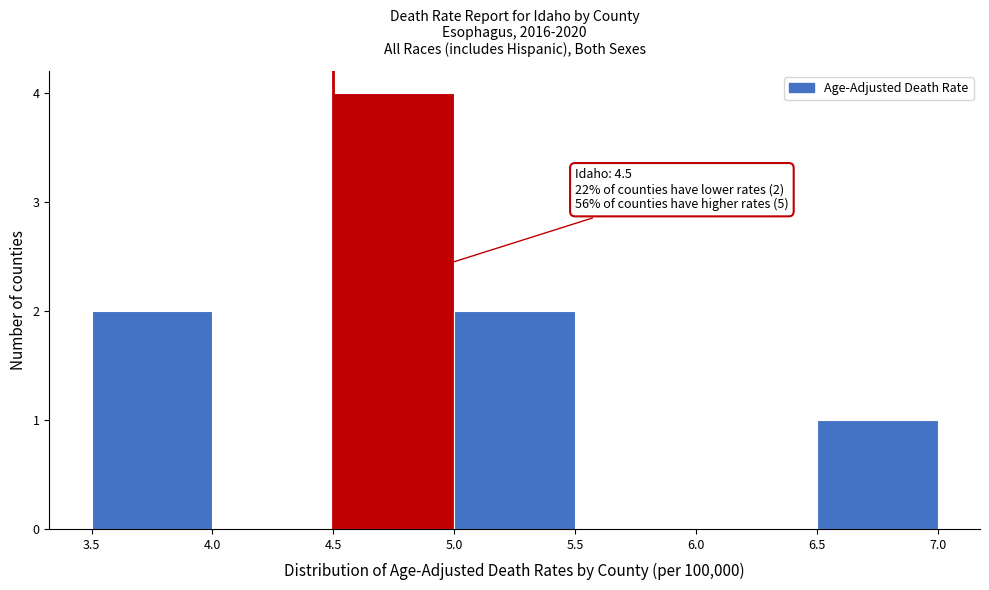

Which range on the x-axis has the tallest bar?

4.5 to 5.0